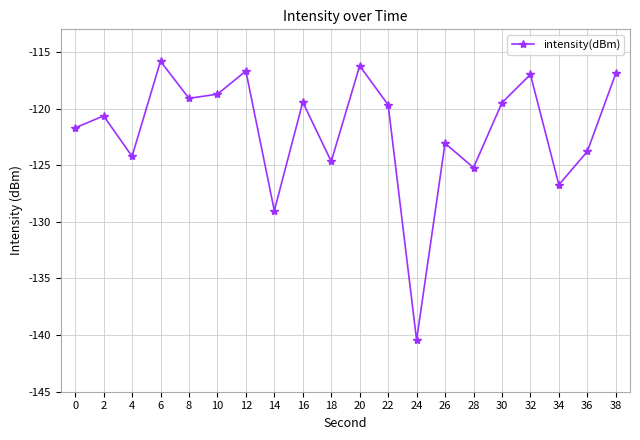

True or false: the data shows -140.4 at 24.

True